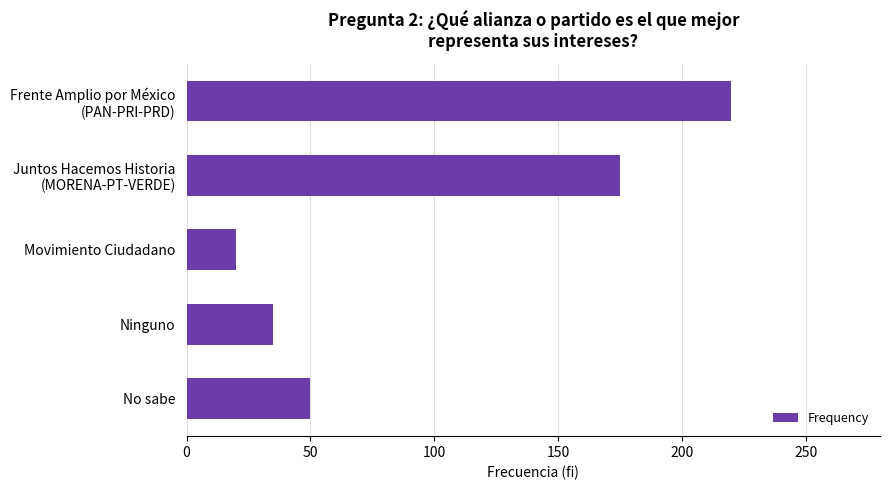

What is the difference between the maximum and minimum values?

200